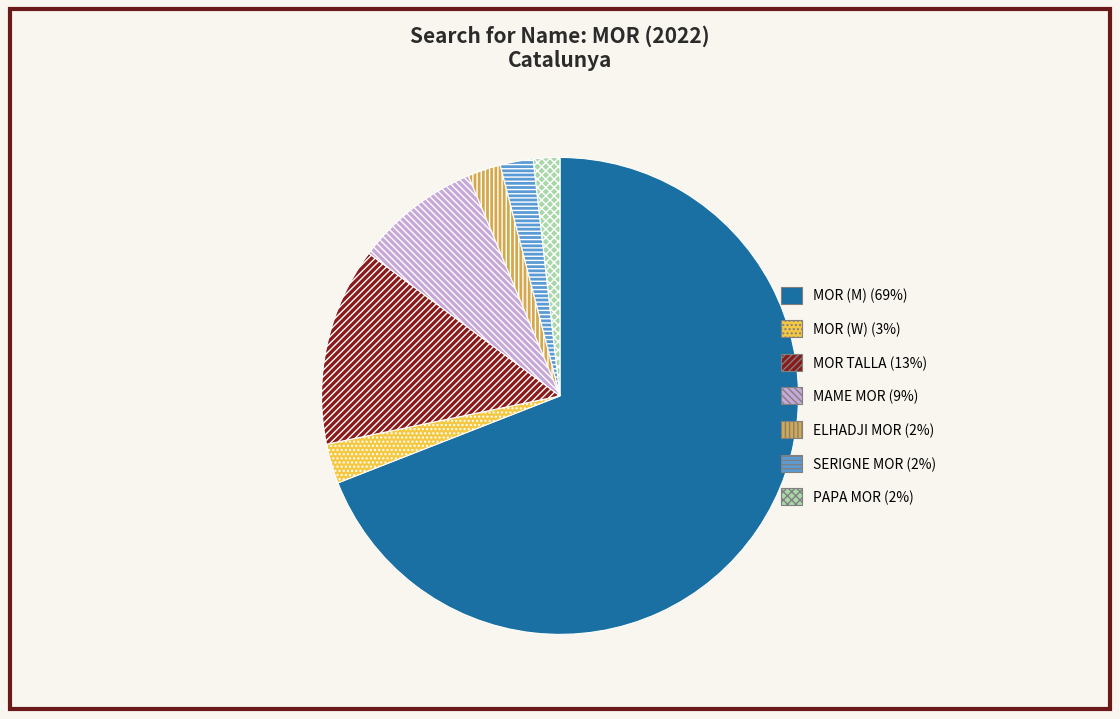

Which slice is the largest?

MOR (M)